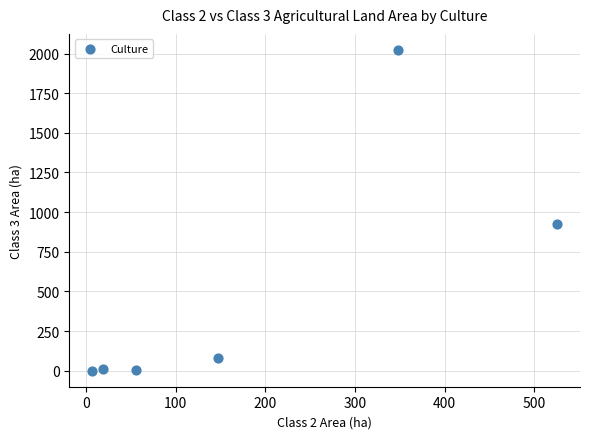

What Y value in the scatter plot is closest to 1011?

922.4